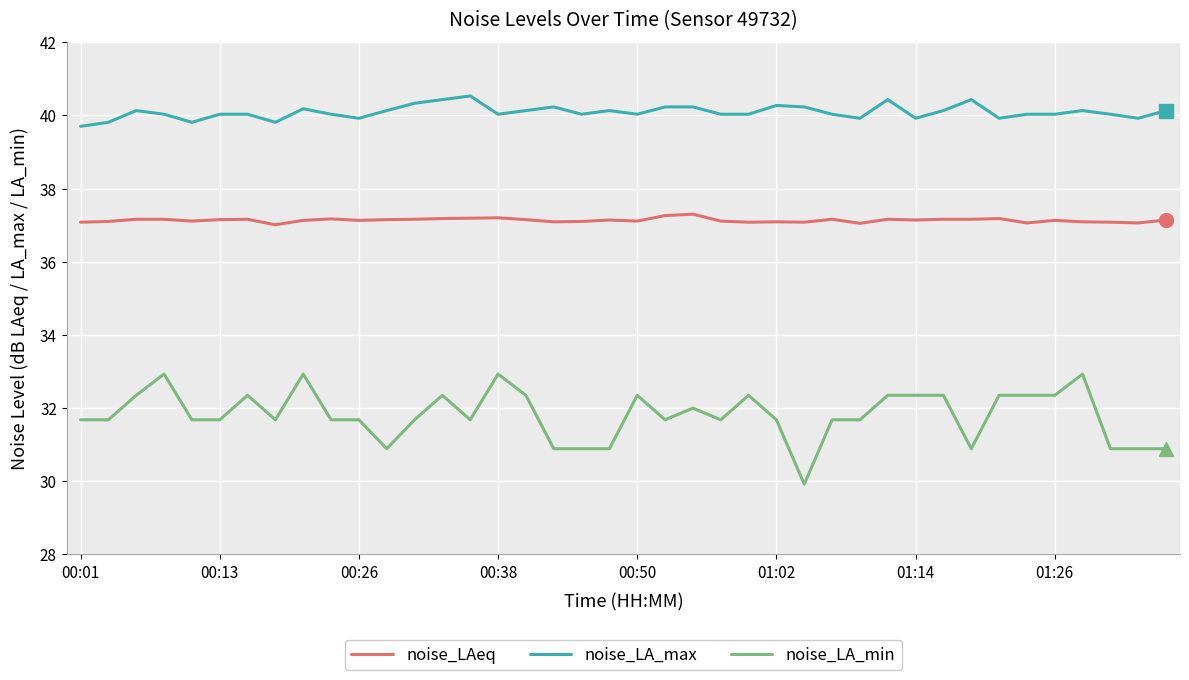

Rank the series by their average value, from lowest to highest.

noise_LA_min, noise_LAeq, noise_LA_max